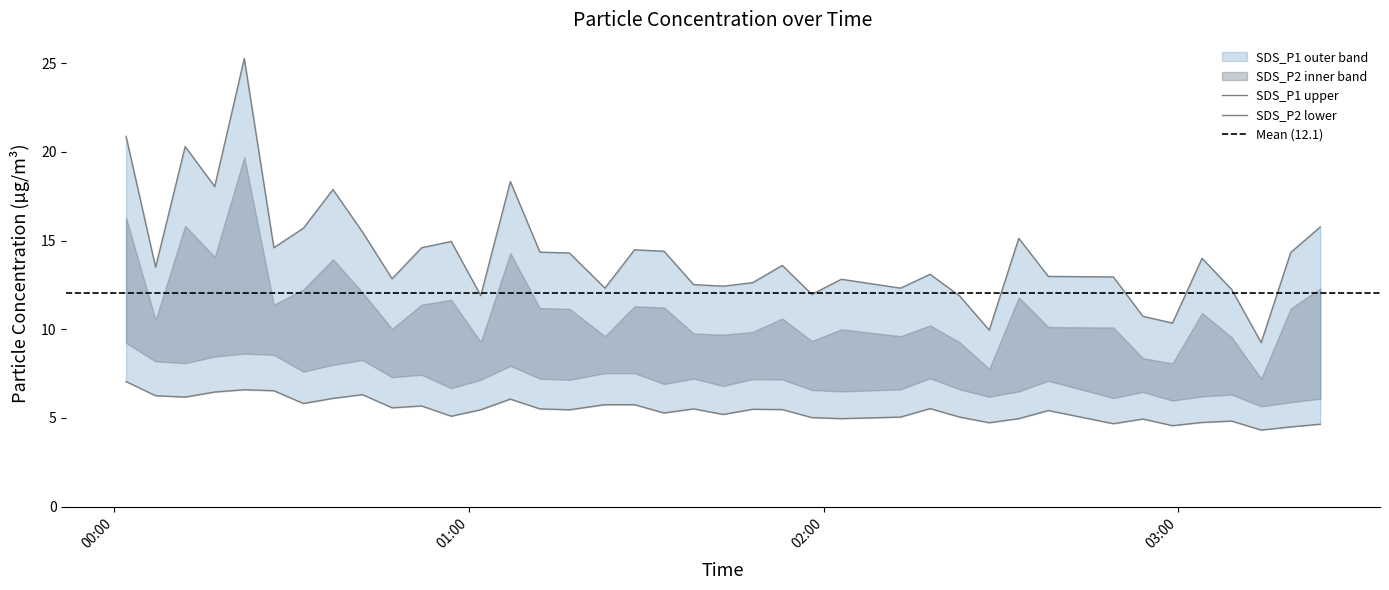

What is the total value across all series at 2023/10/14 01:28?

20.2